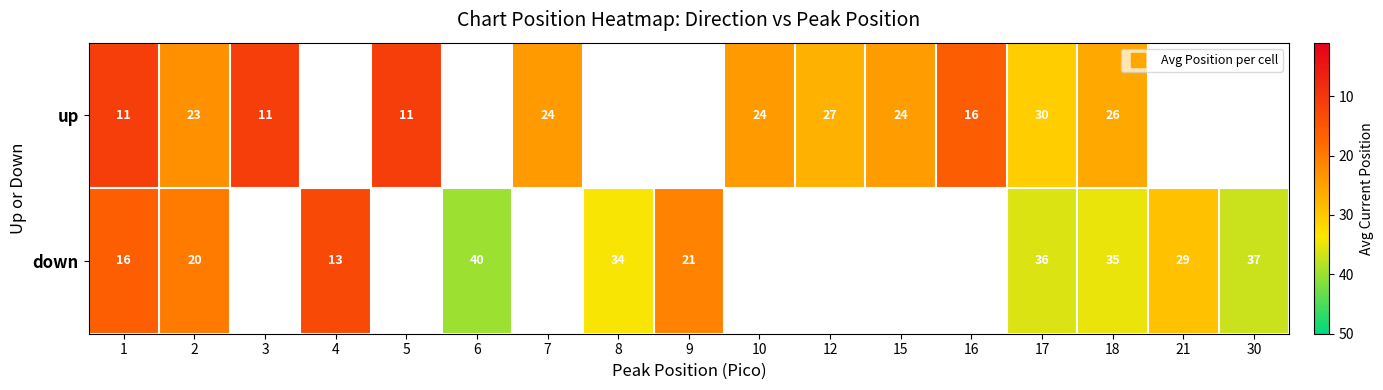

List the series in order of their peak value, lowest first.

up, down